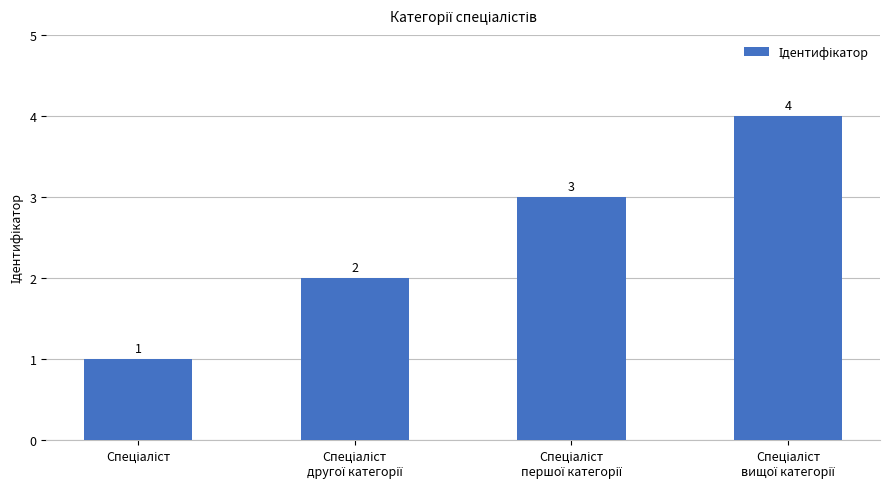

What is the value of the 4th bar from the left?

4